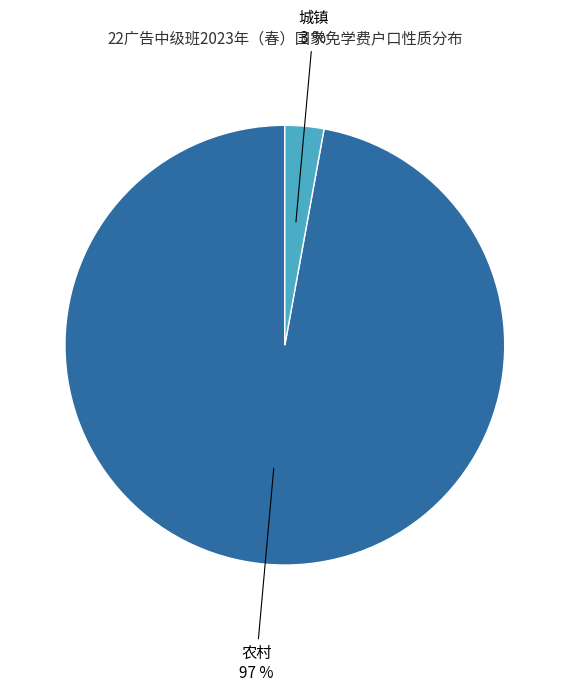

How many segments does this pie chart have?

2